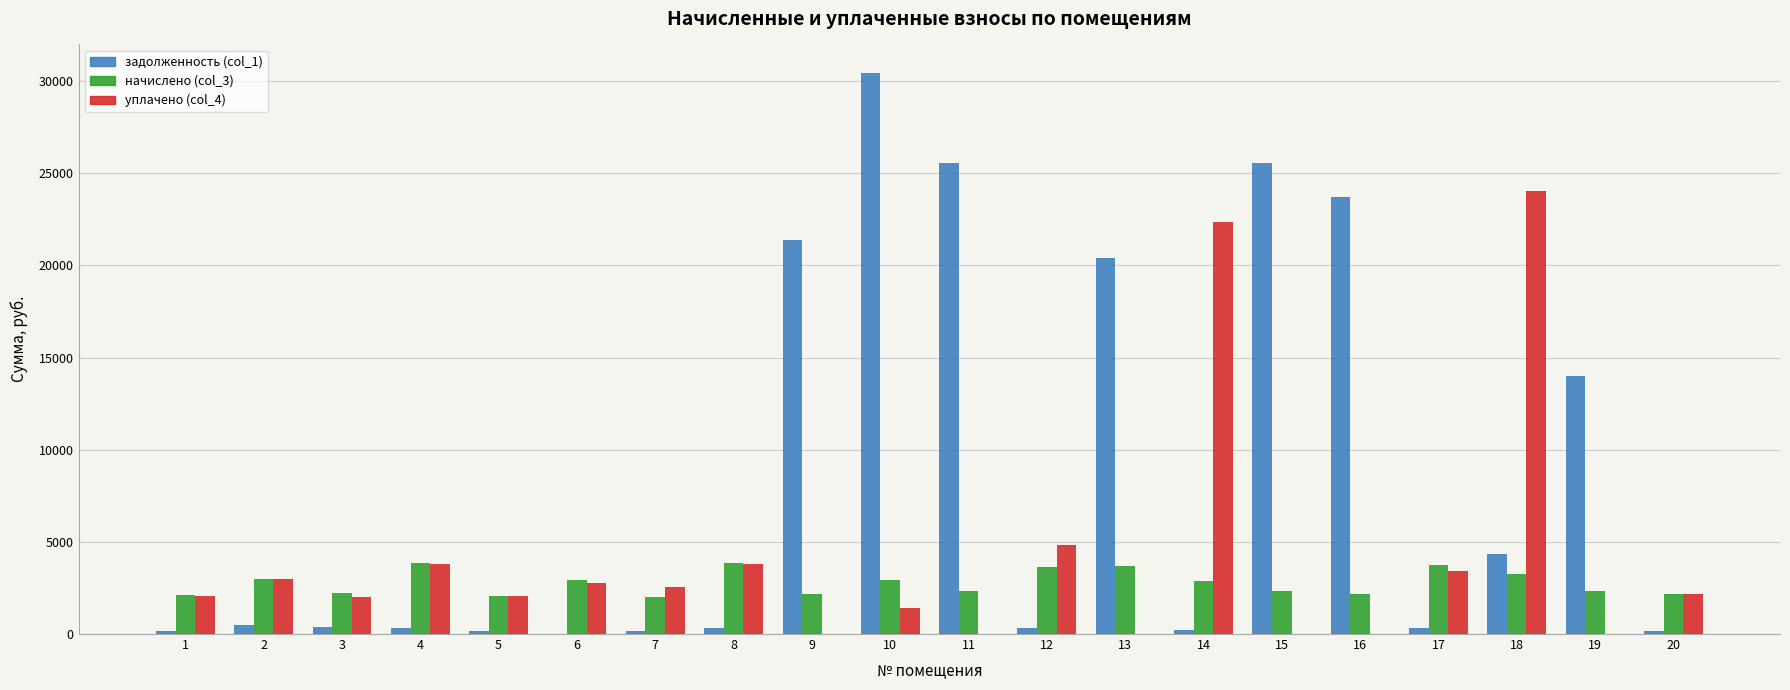

What is the spread (max minus min) of values at 15?

25574.8